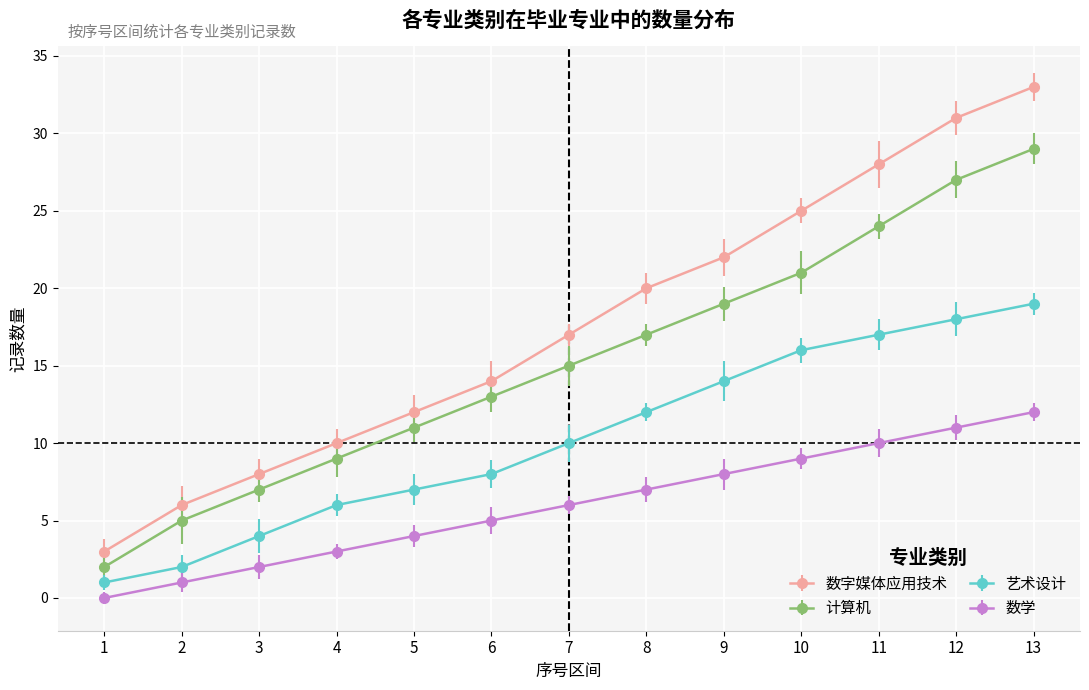

Is the value of 数字媒体应用技术 at 12 greater than the value of 数学 at 1?

Yes